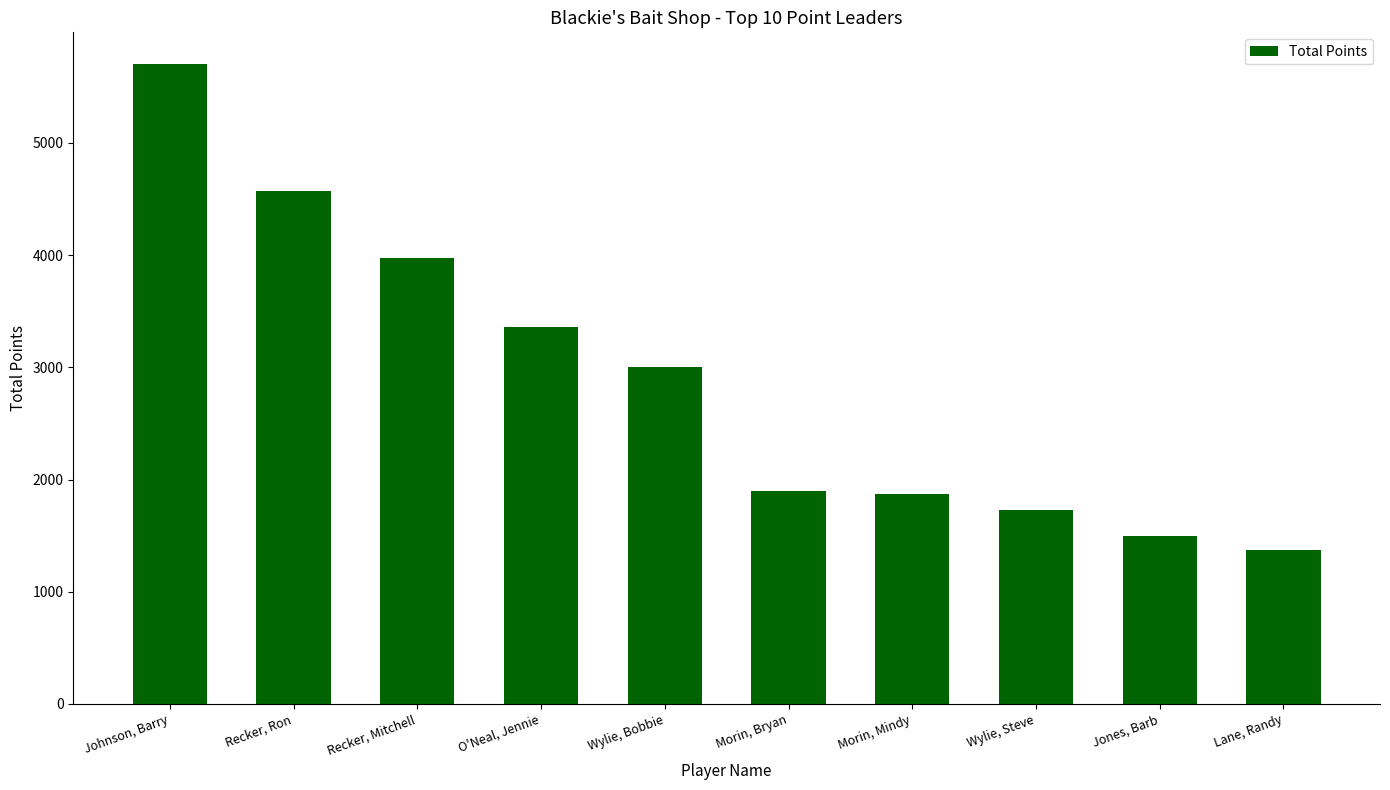

What is the minimum value shown in the chart?

1375